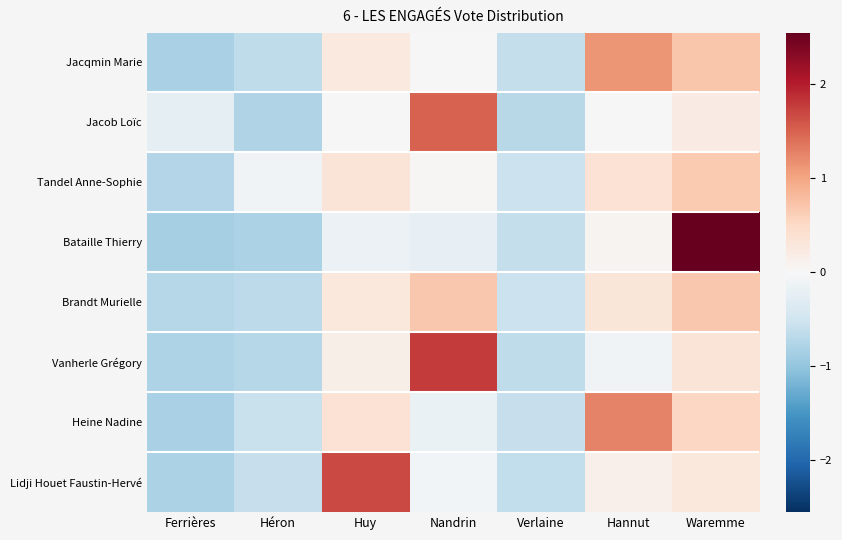

Between Héron and Nandrin, which series saw the biggest shift?

Vanherle Grégory